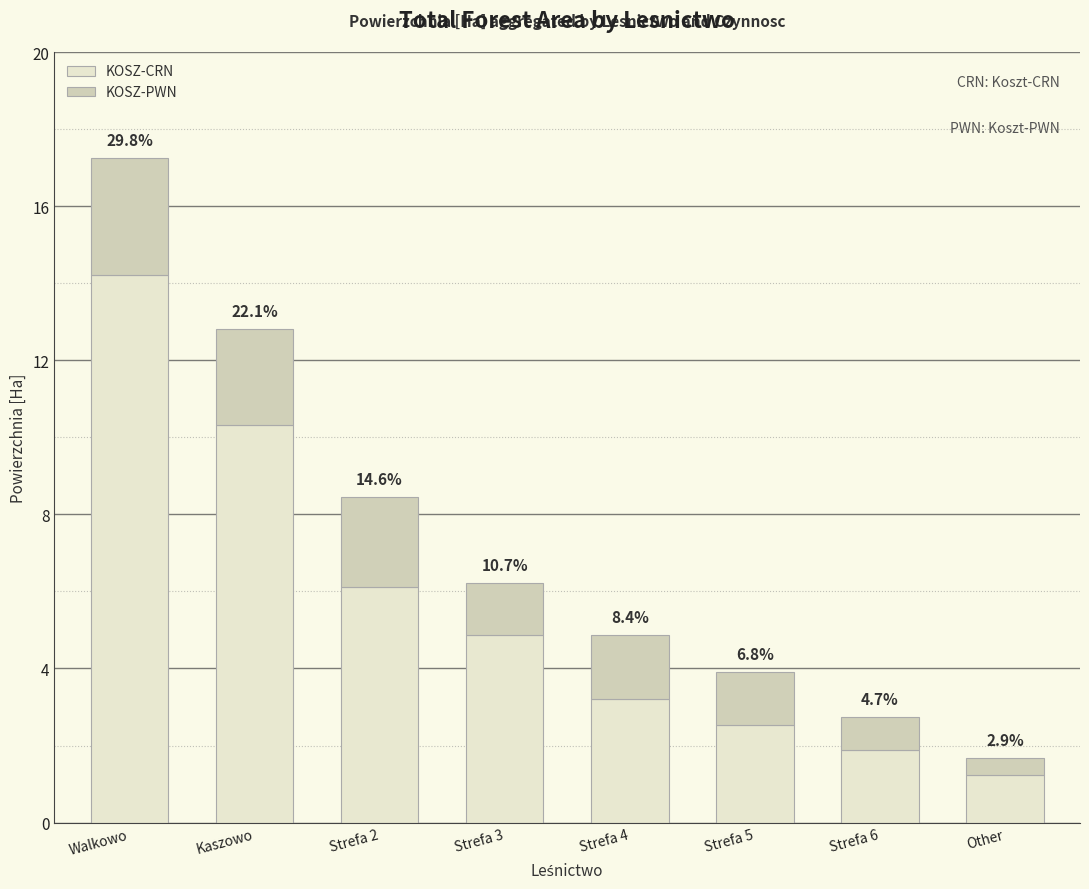

Does the chart contain stacked bars?

Yes